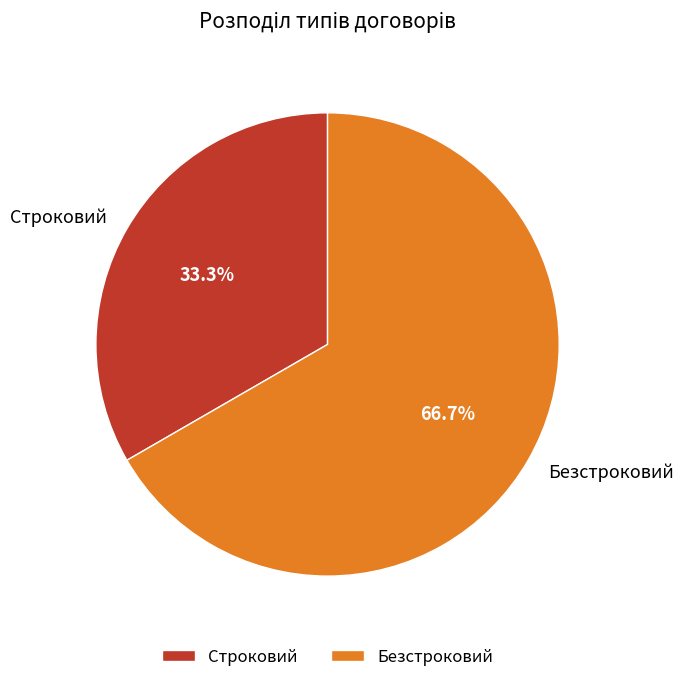

Which has a higher value, Строковий or Безстроковий?

Безстроковий